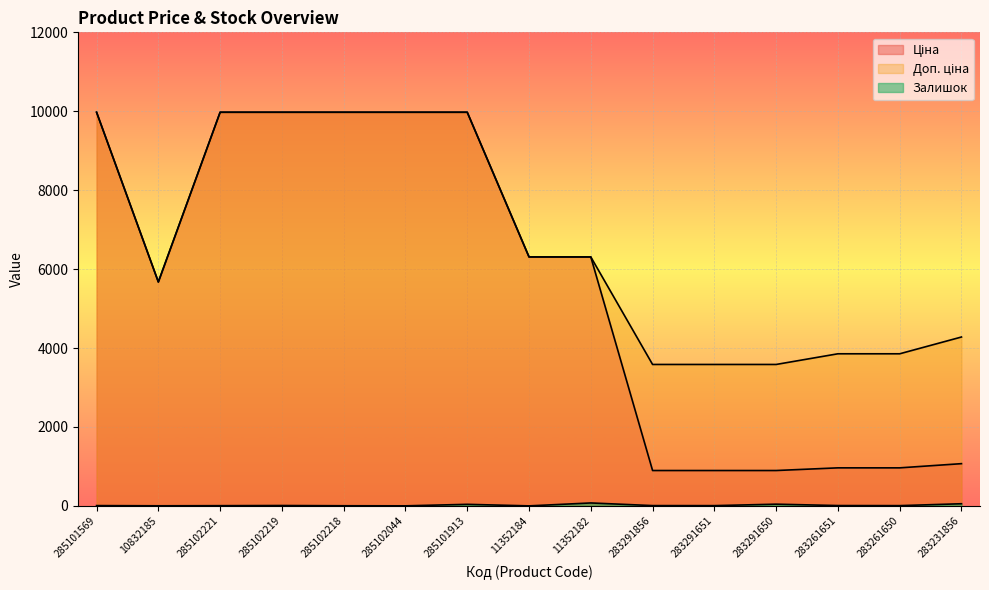

In Ціна, how many points are lower than both neighbors (excluding endpoints)?

1